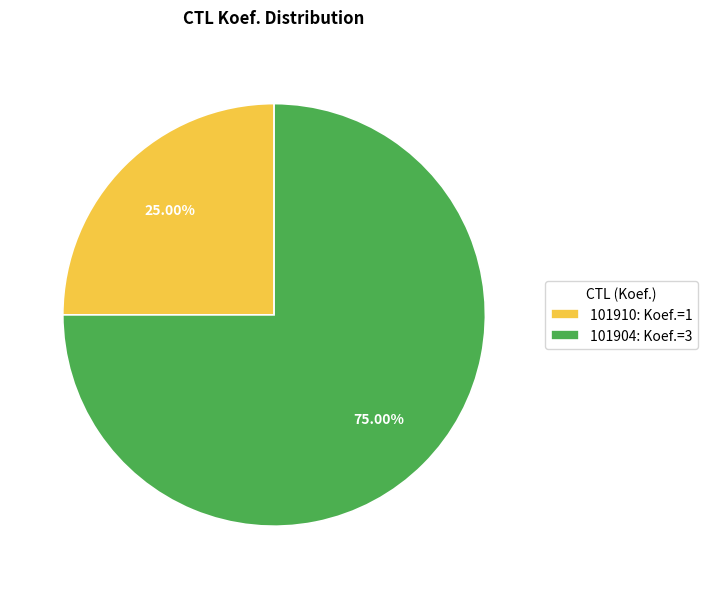

How many slices are in this pie chart?

2